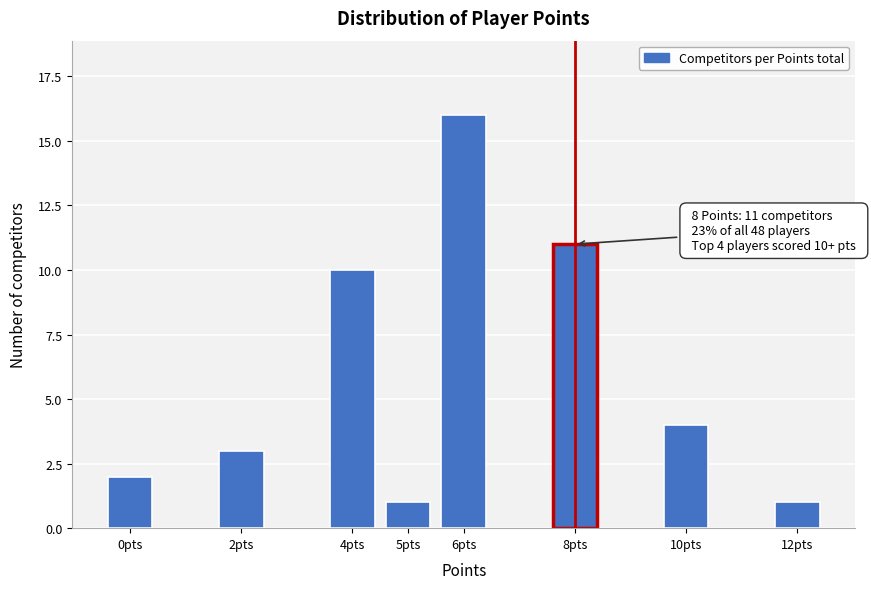

Reading left to right, extract all data points from this chart.

2	3	10	1	16	11	4	1